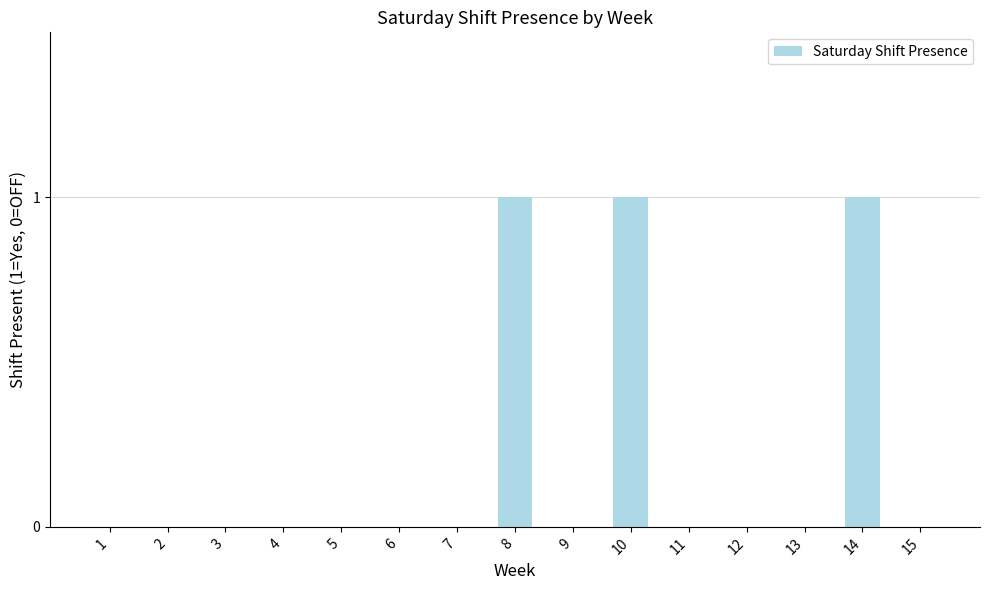

What is the sum of all values?

3